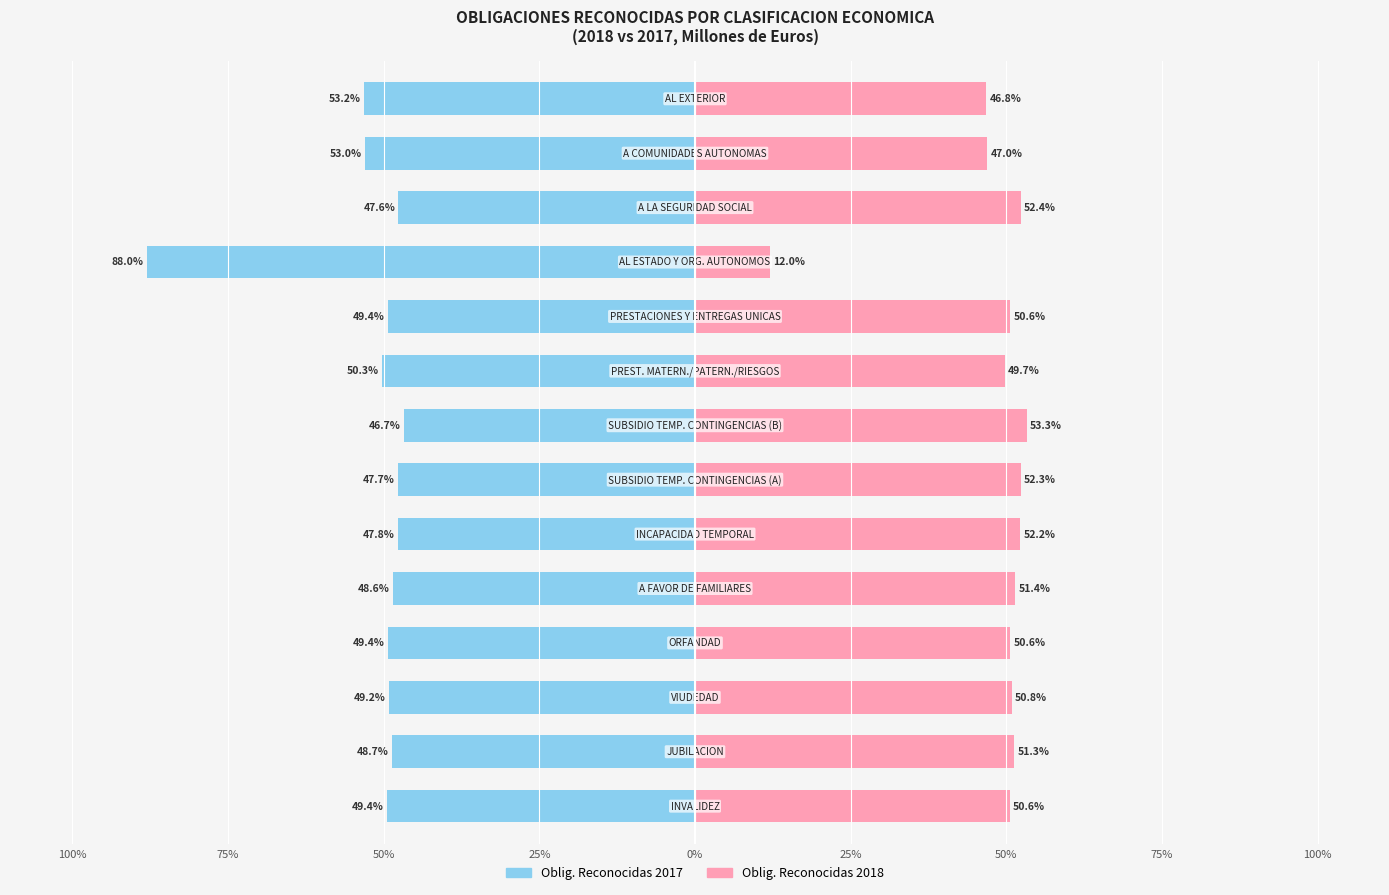

True or false: Oblig. 2017 has a value of -47.8 at 25%.

True